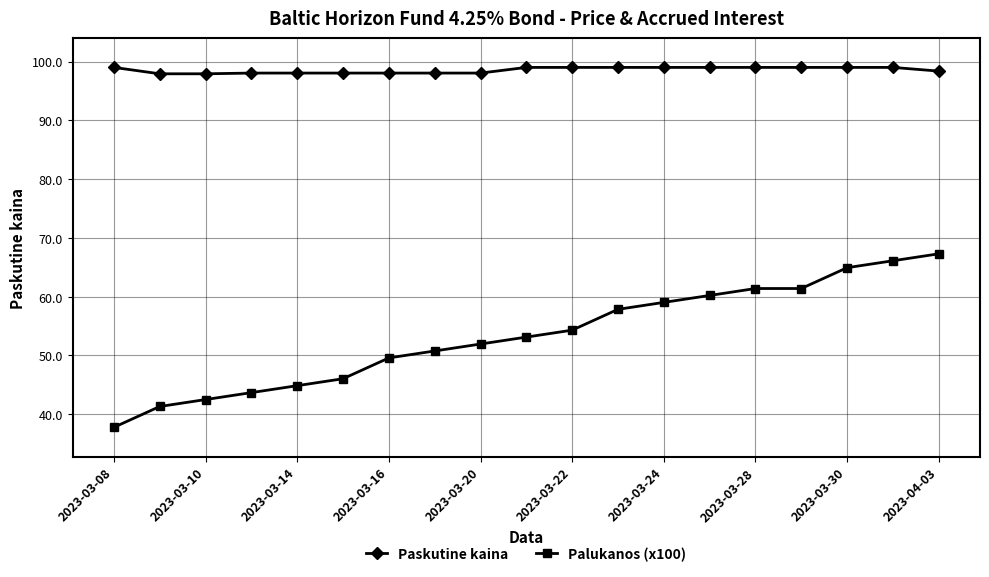

Which series has the largest total across all categories?

Paskutine kaina